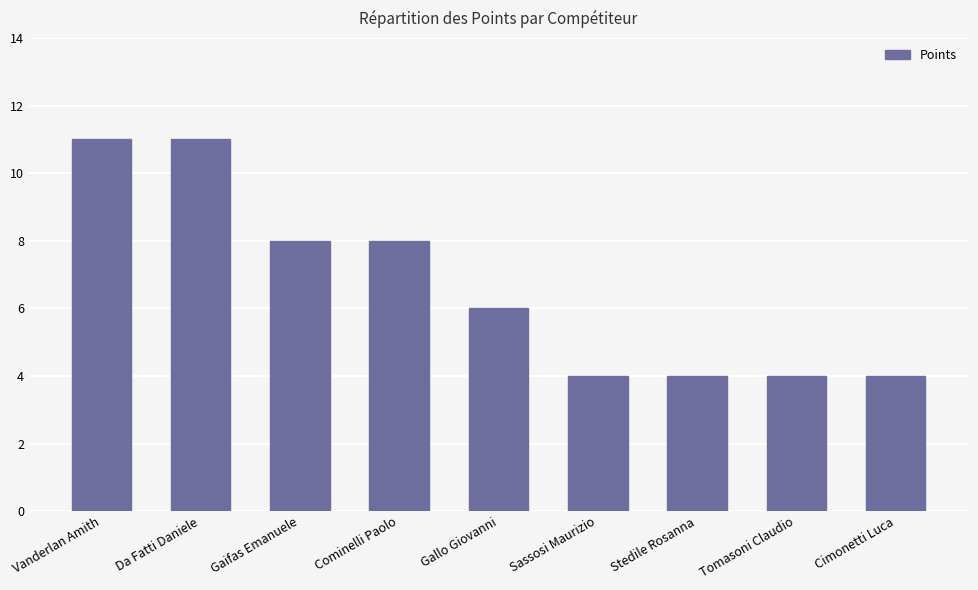

Read the value at Stedile Rosanna.

4